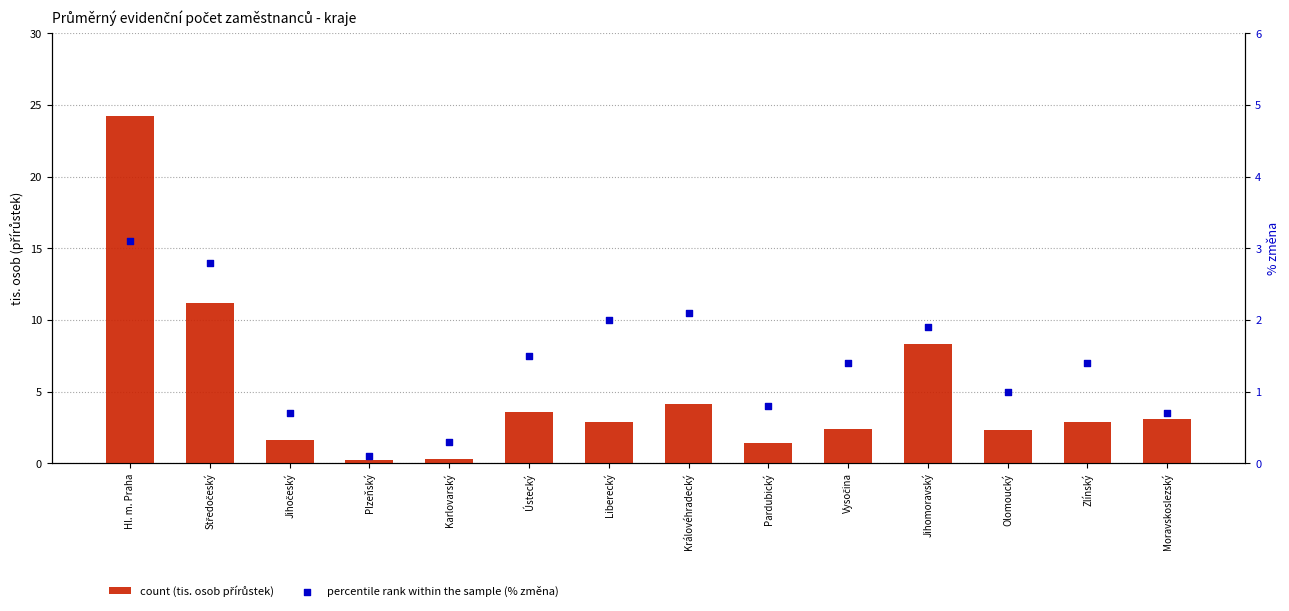

Which series has the largest total across all categories?

count (tis. osob přírůstek)